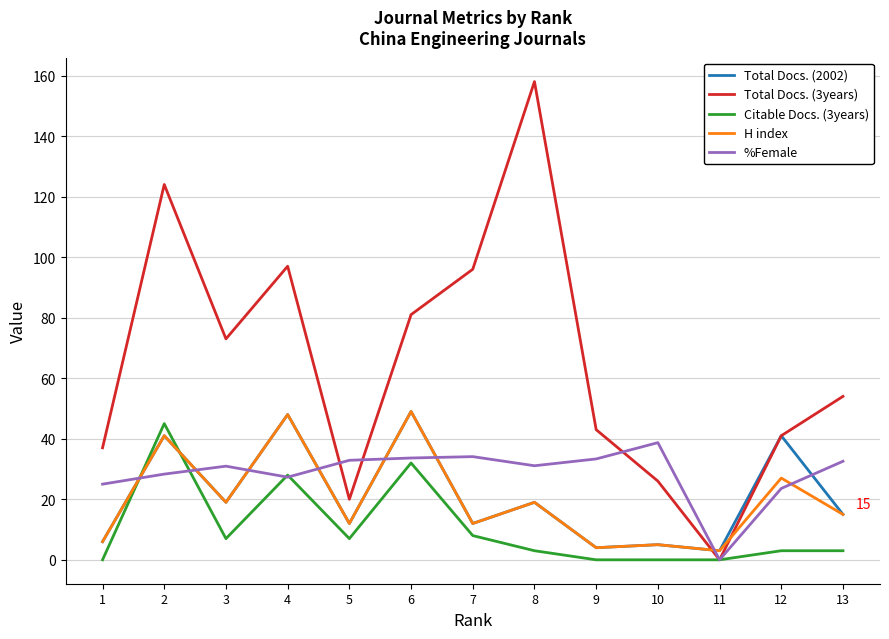

Is this an area chart (filled region under the line)?

No